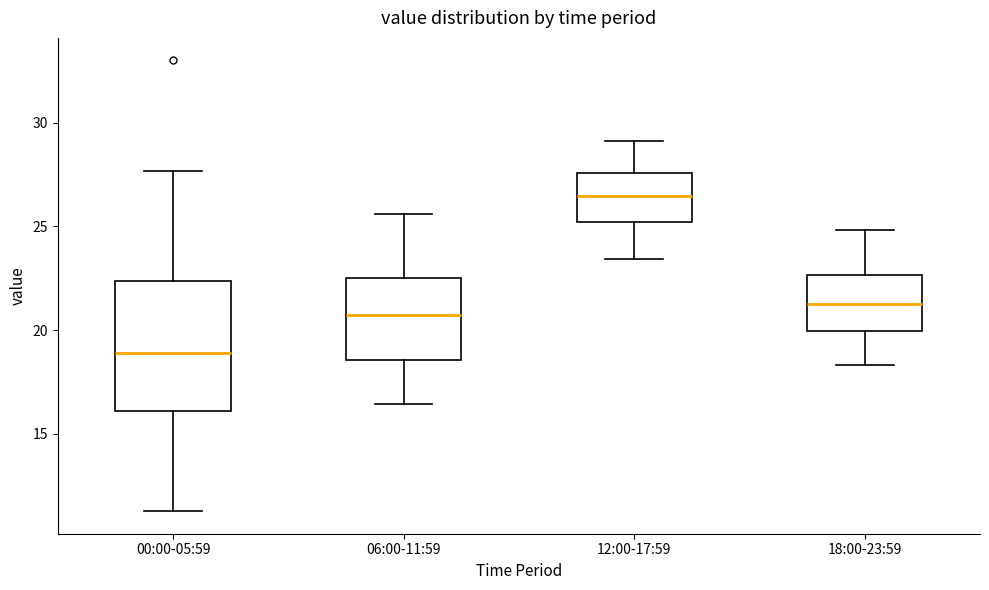

Comparing the boxes themselves (not the whiskers), which one is the tallest?

00:00-05:59